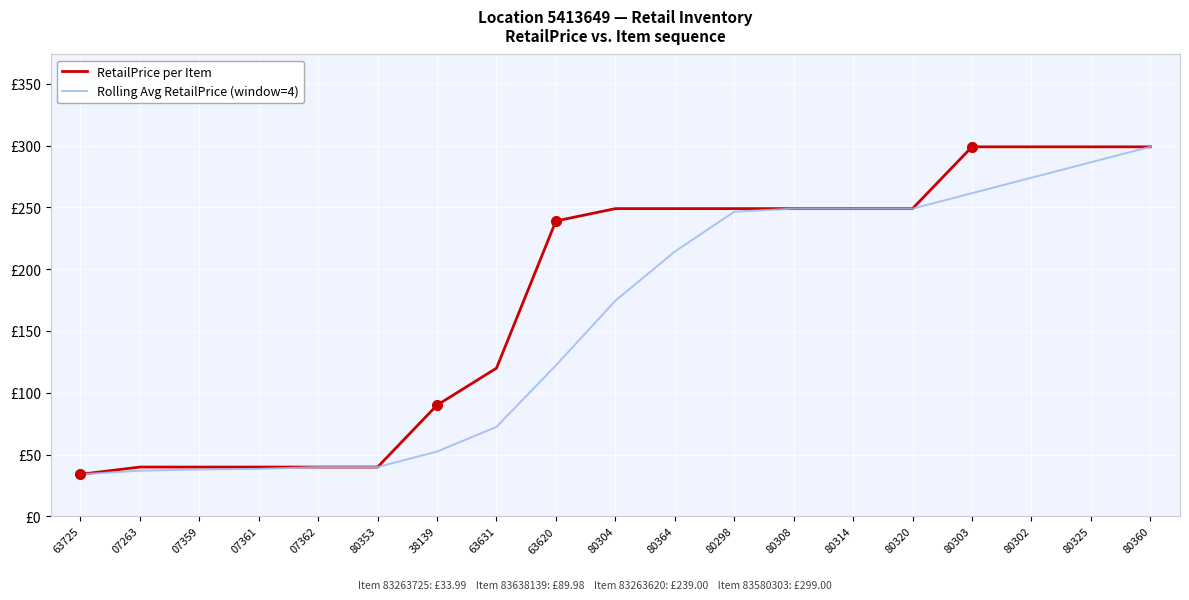

Read the Rolling Avg RetailPrice (window=4) value at 38139.

52.4